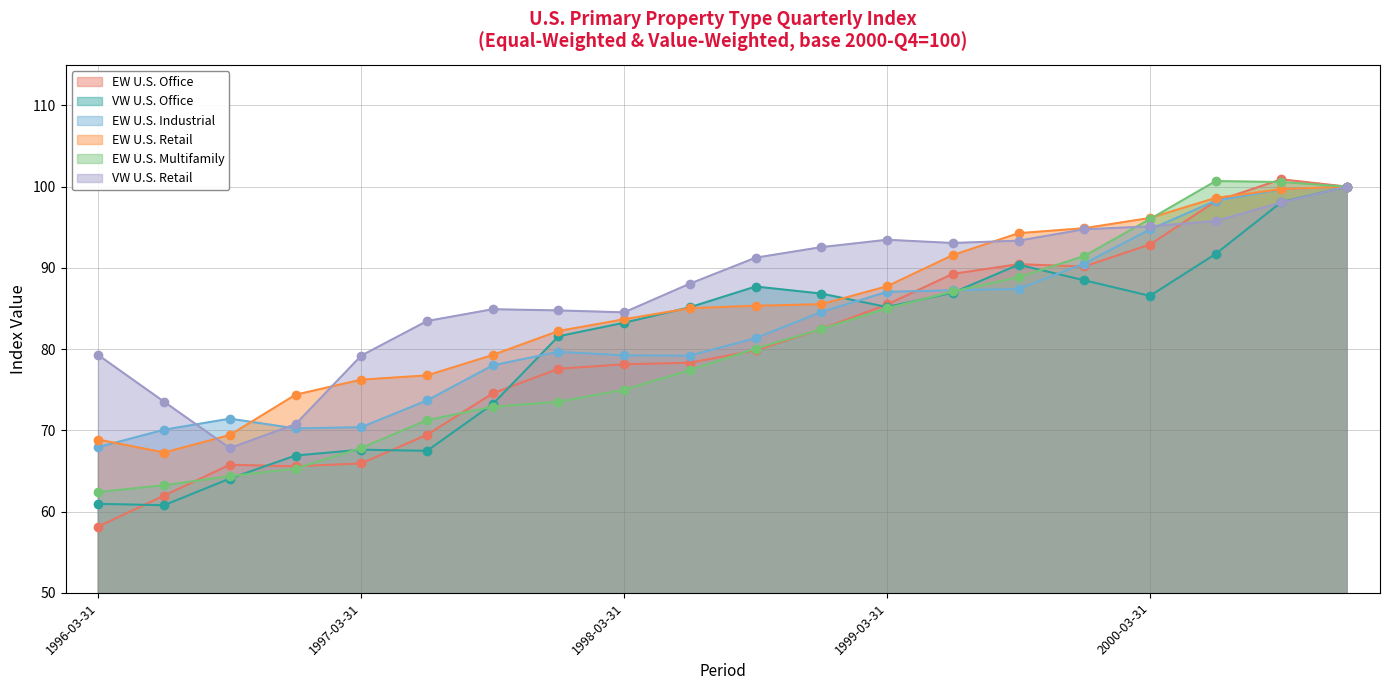

What is the label of the 6th point from the left?

1997-06-30